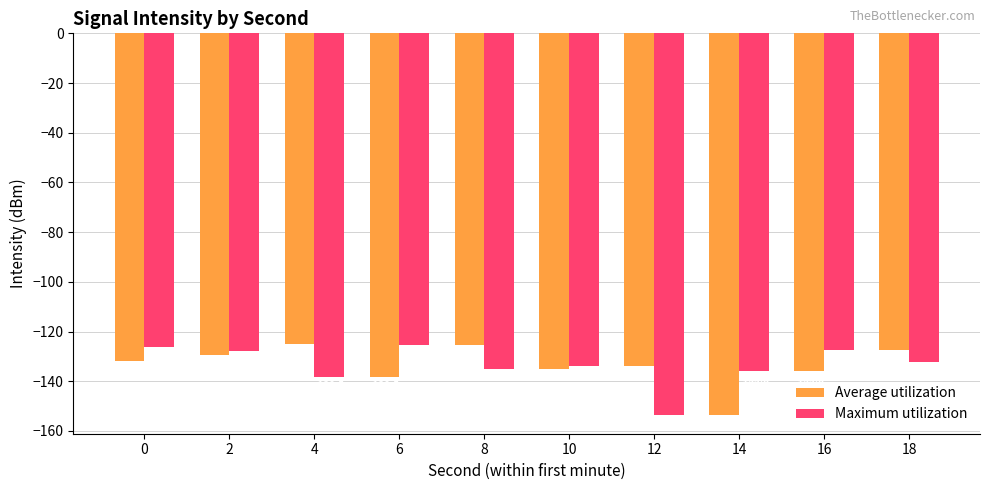

What is the value of the Average utilization bar at the 4th from the left?

-138.5